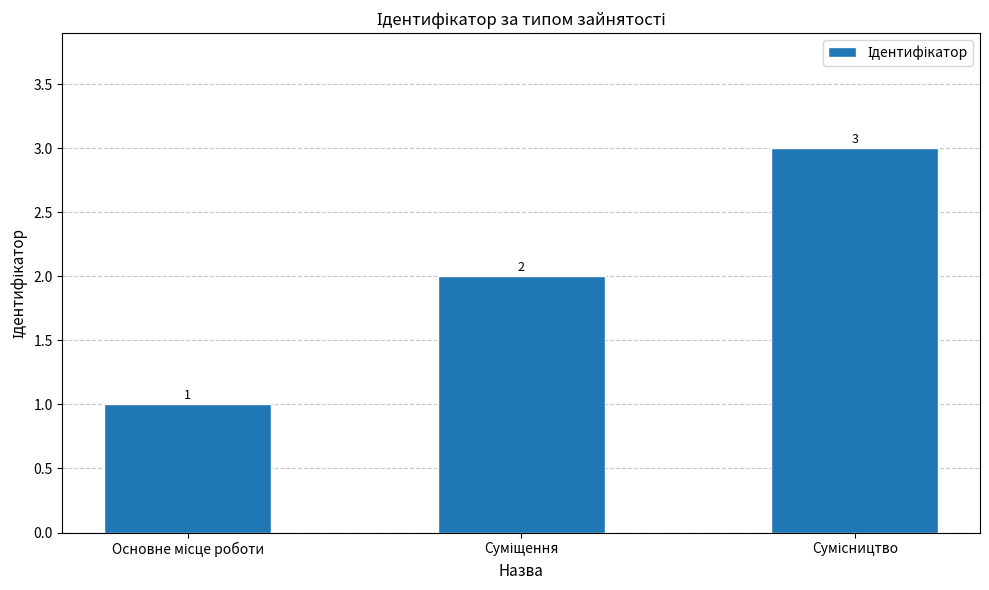

What is the value of the 2nd bar from the left?

2